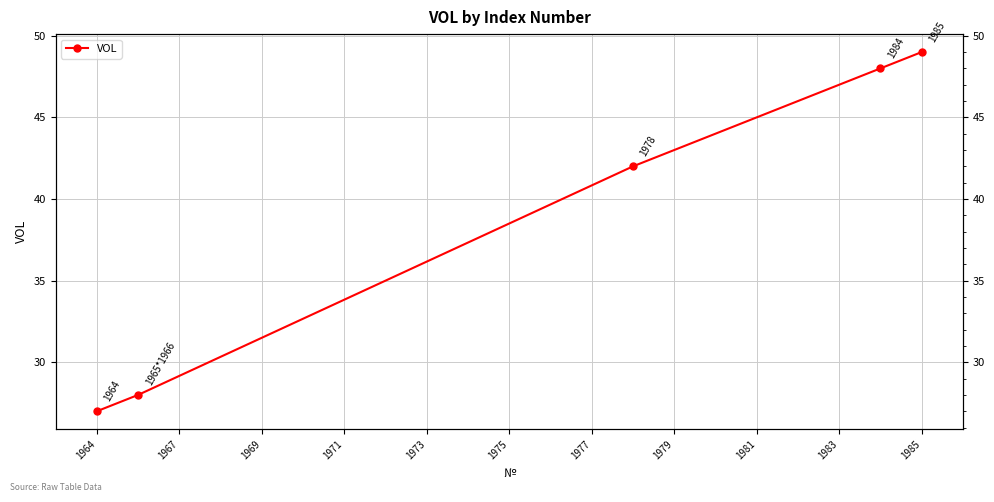

Is this an area chart (filled region under the line)?

No